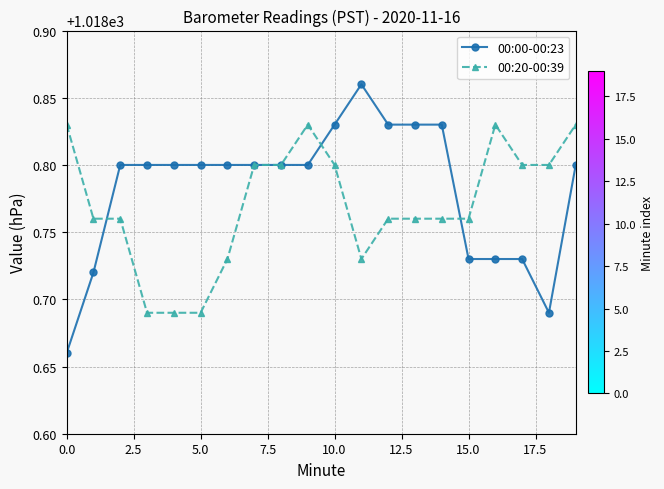

At how many categories does at least one series exceed 1018?

20